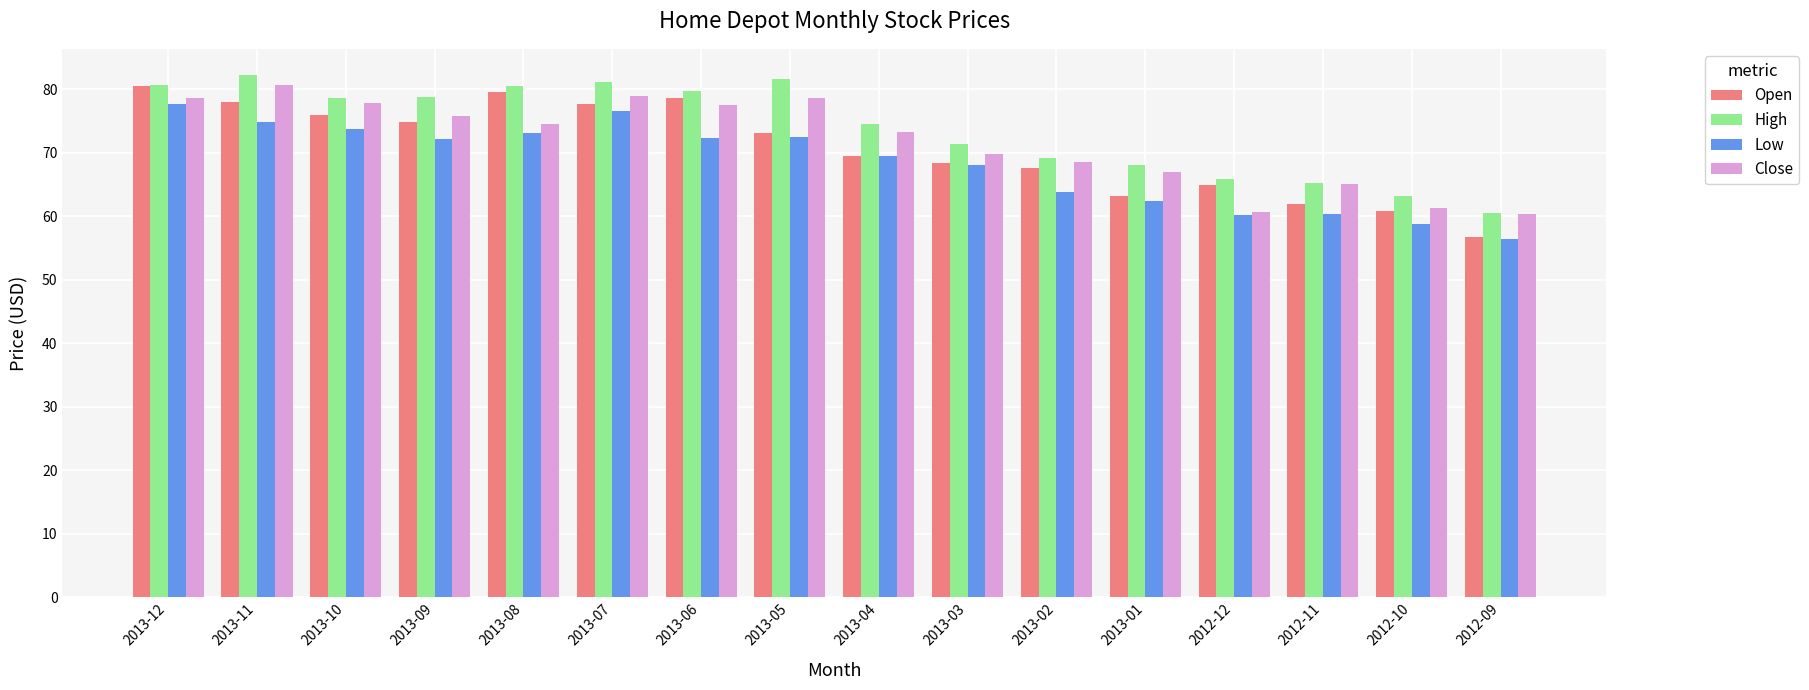

What is the average value of the High series?

73.9